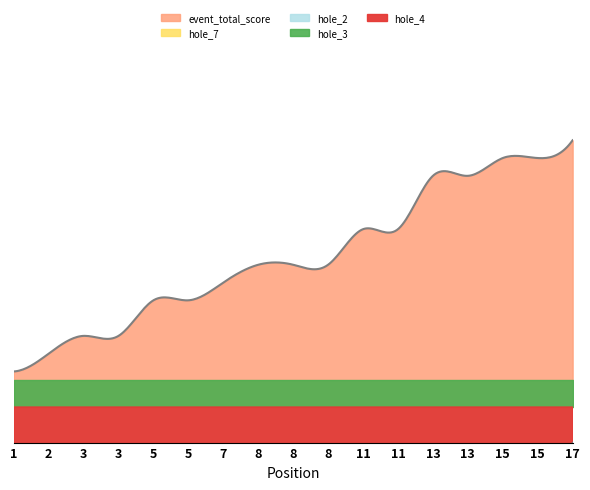

True or false: event_total_score has a value of 58 at 8.

True